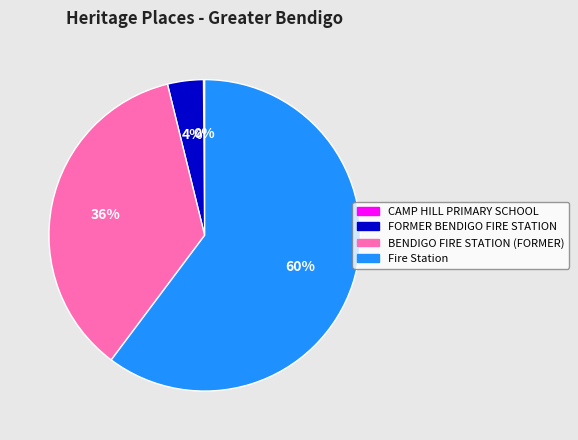

Is Fire Station the majority of the pie?

Yes